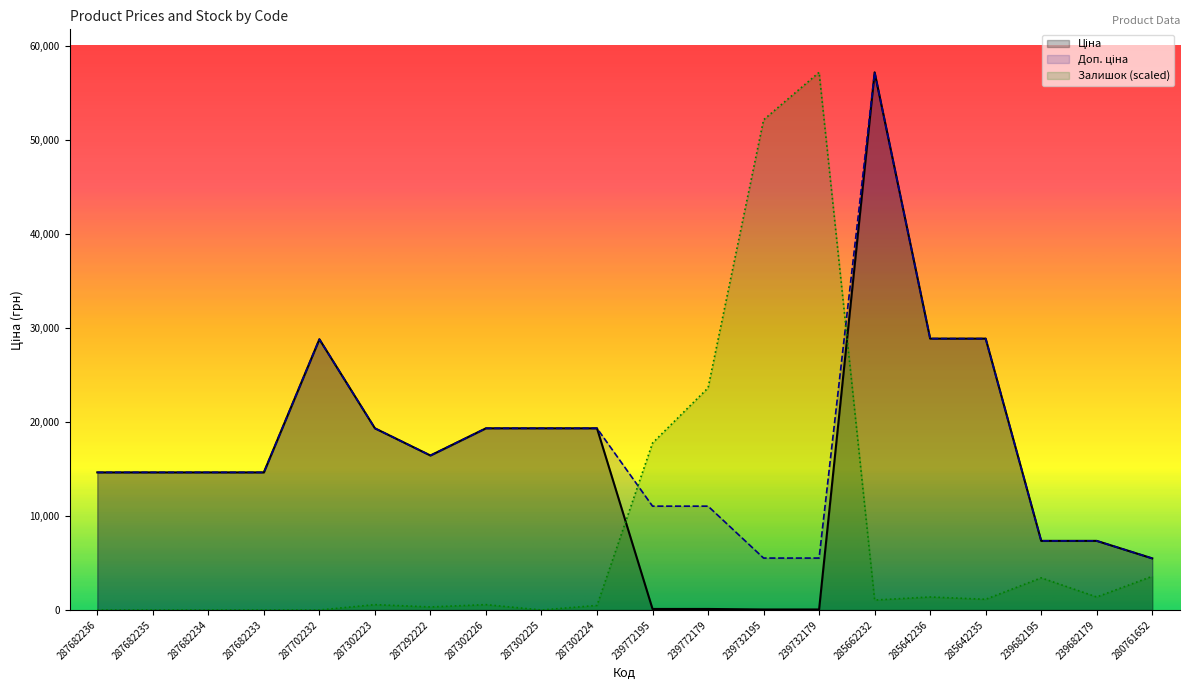

Rank the series at 287292222 from lowest to highest value.

Залишок, Ціна, Доп. ціна